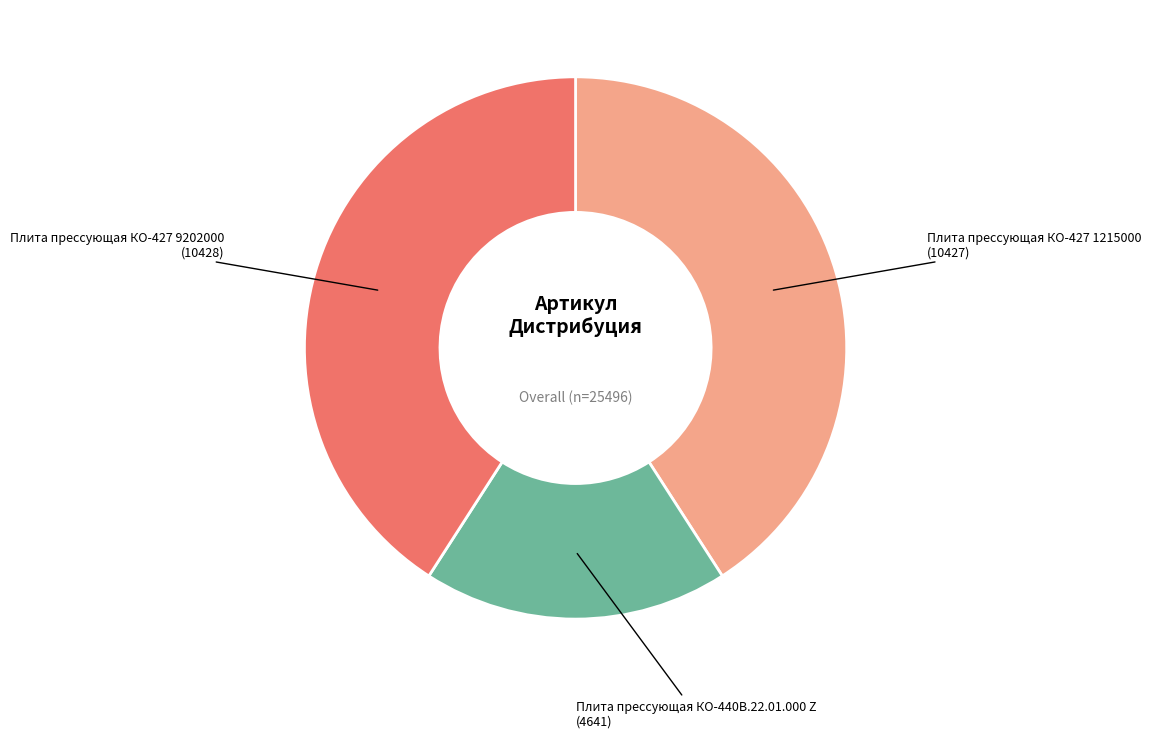

Does Плита прессующая КО-427 1215000 account for over 50% of the chart?

No